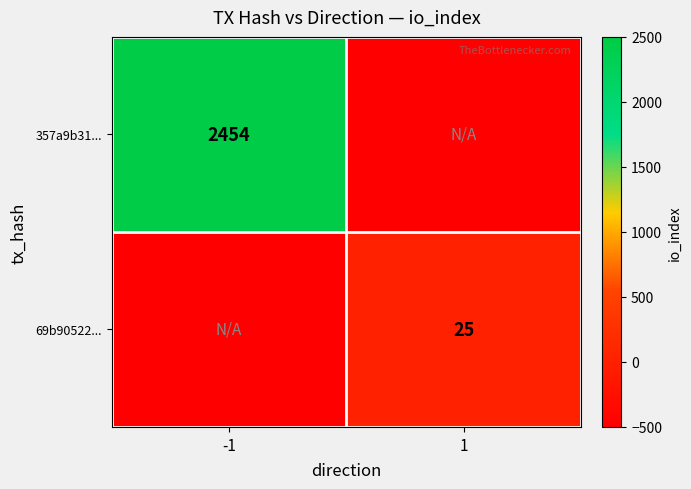

Is the value of 357a9b31... at -1 greater than the value of 69b90522... at 1?

Yes